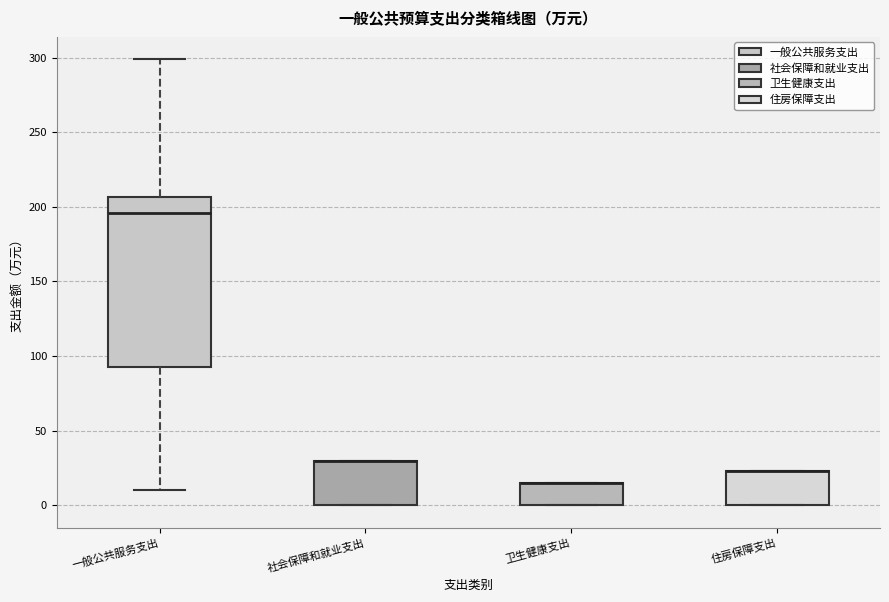

Reading left to right, read every box against the y-axis: the position of its median line, the range the box covers, and the ends of its whiskers. The values are not printed on the chart, so give them approximately, as read against the axis.

一般公共服务支出: median 195, box 95 to 205, whiskers 10 to 300
社会保障和就业支出: median 30 (drawn on the box's upper edge), box 0 to 30, whiskers 0 to 30
卫生健康支出: median 15 (drawn on the box's upper edge), box 0 to 15, whiskers 0 to 15
住房保障支出: median 25 (drawn on the box's upper edge), box 0 to 25, whiskers 0 to 25